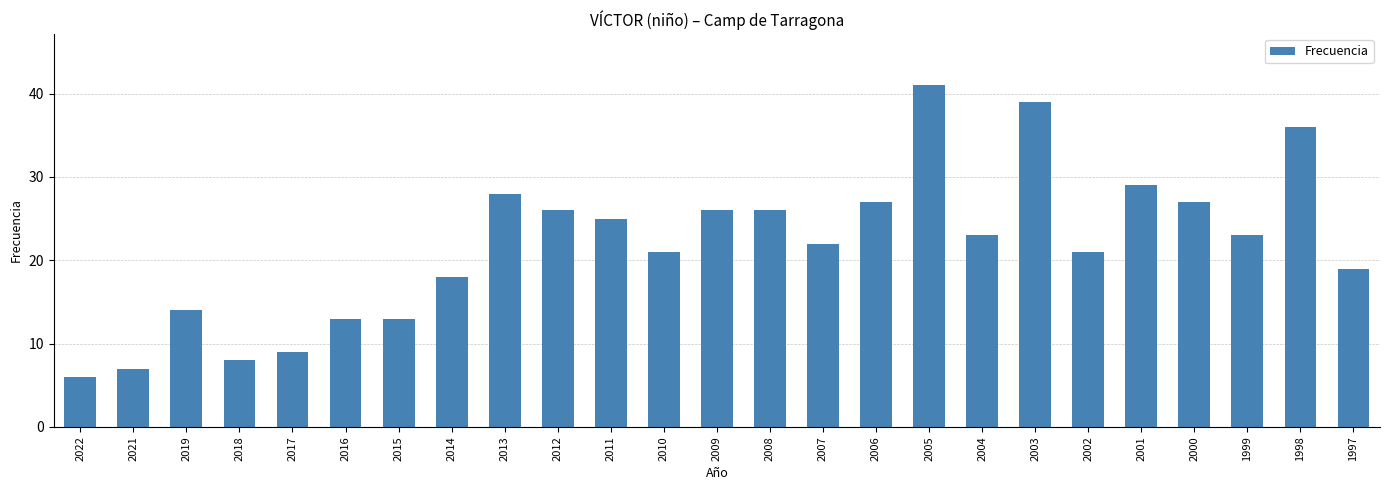

What is the difference between the maximum and minimum values?

35